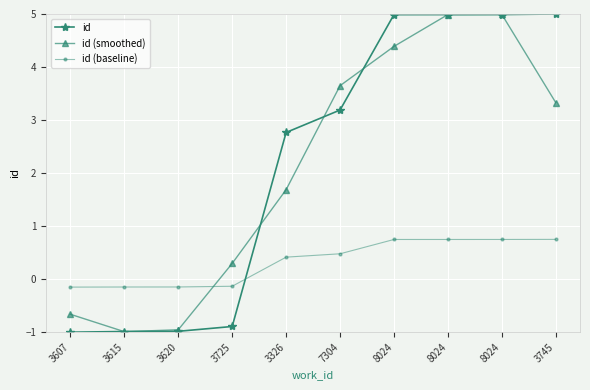

Reading left to right, what are all the values shown in this chart?

id: -1.0	-1.0	-1.0	-0.9	2.8	3.2	5.0	5.0	5.0	5.0
id (smoothed): -0.7	-1.0	-1.0	0.3	1.7	3.6	4.4	5.0	5.0	3.3
id (baseline): -0.1	-0.1	-0.1	-0.1	0.4	0.5	0.7	0.7	0.7	0.8